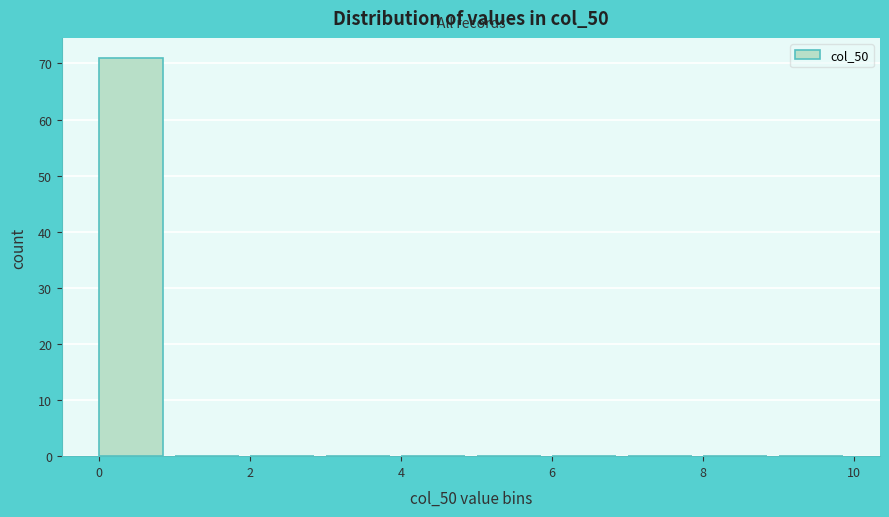

Reading left to right, list every bar in this chart as the range it spans on the x-axis followed by its height. The values are not printed on the chart, so give them approximately, as read against the axis.

0 to 1: 71
1 to 2: 0
2 to 3: 0
3 to 4: 0
4 to 5: 0
5 to 6: 0
6 to 7: 0
7 to 8: 0
8 to 9: 0
9 to 10: 0